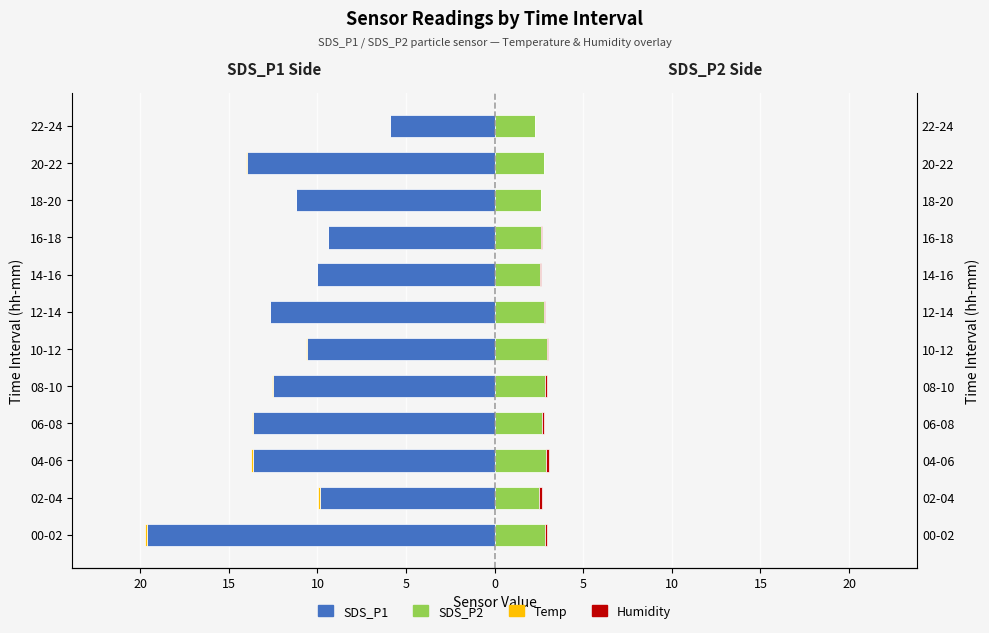

What is the spread (max minus min) of values at 02-04?

12.3